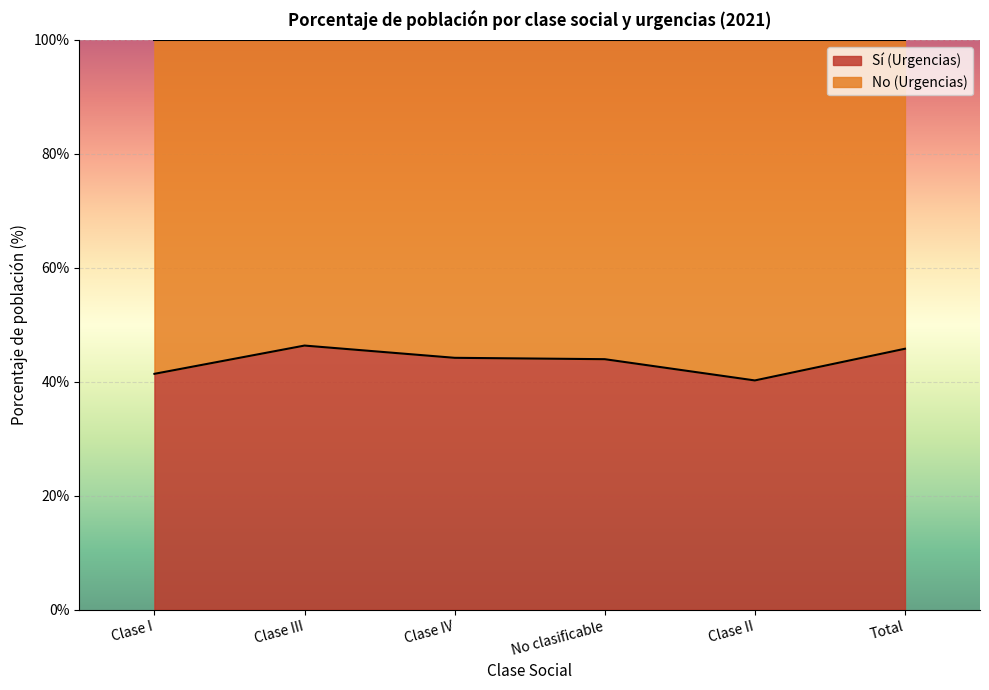

Which has a higher value, Total or Clase III?

Clase III